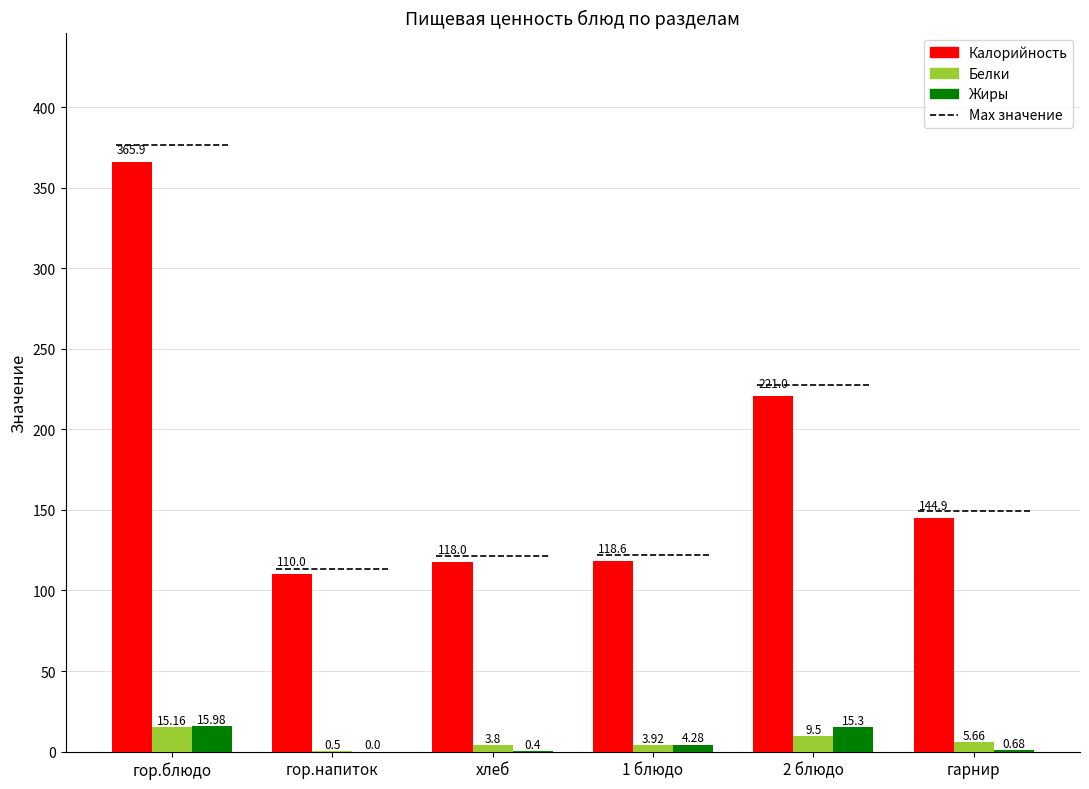

At which category does the chart reach its peak across all series?

гор.блюдо